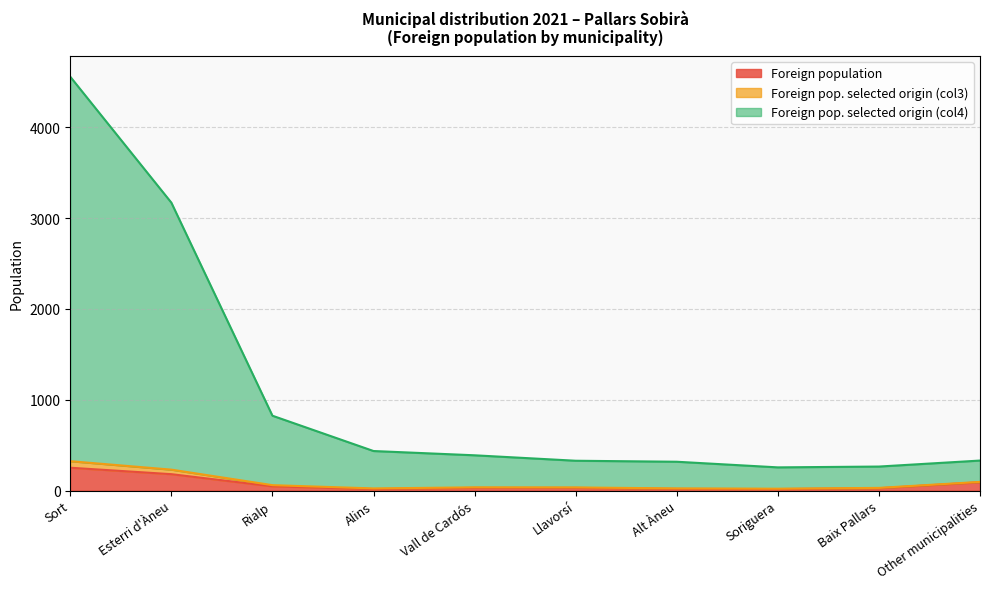

Between Llavorsí and Alt Àneu, which series saw the biggest shift?

Foreign population